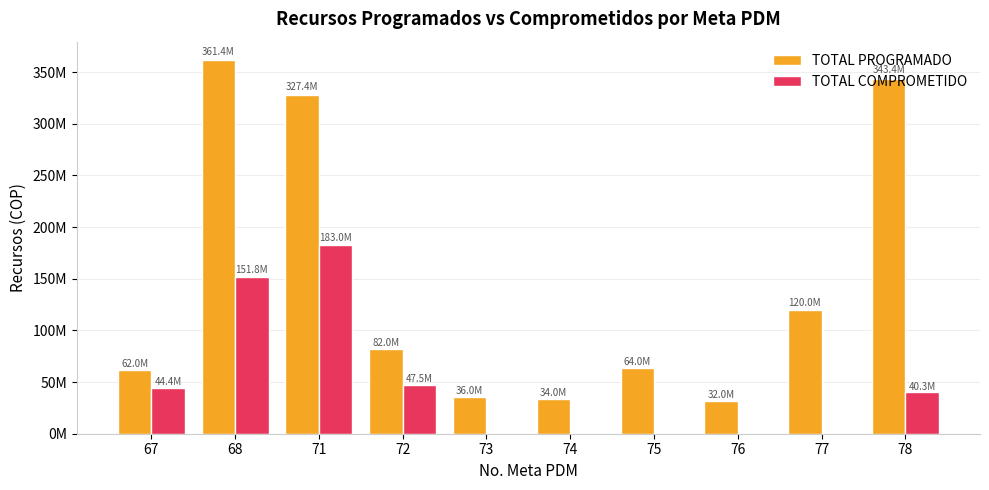

Does the chart contain stacked bars?

No